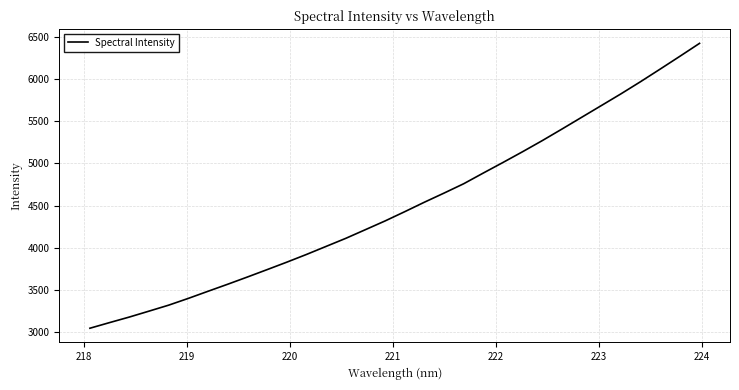

What is the greatest value displayed?

6419.2